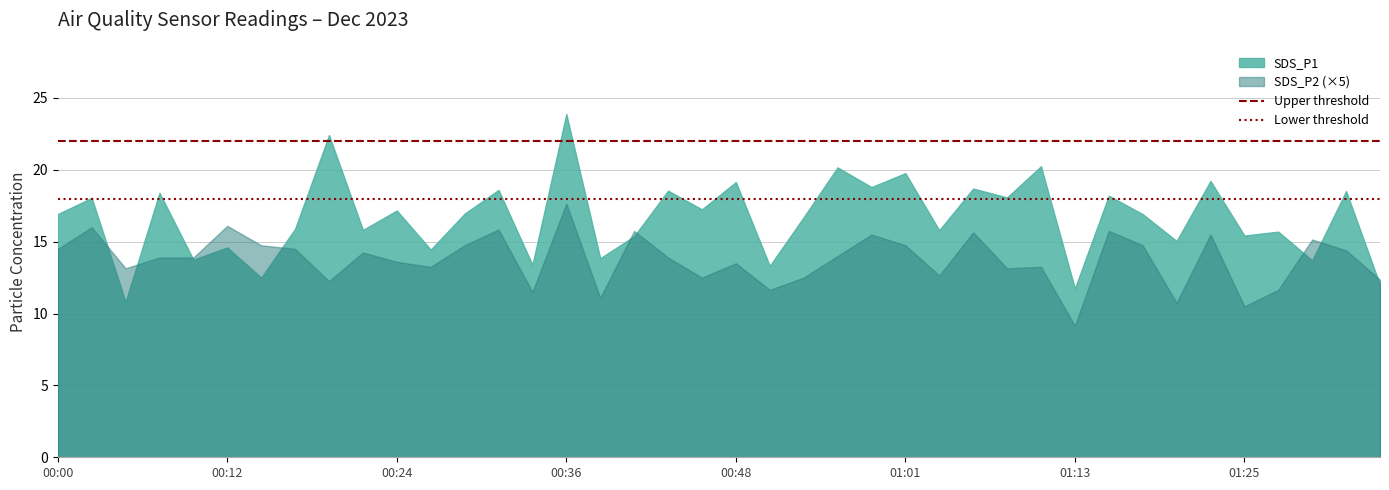

What is the minimum value for Upper threshold?

22